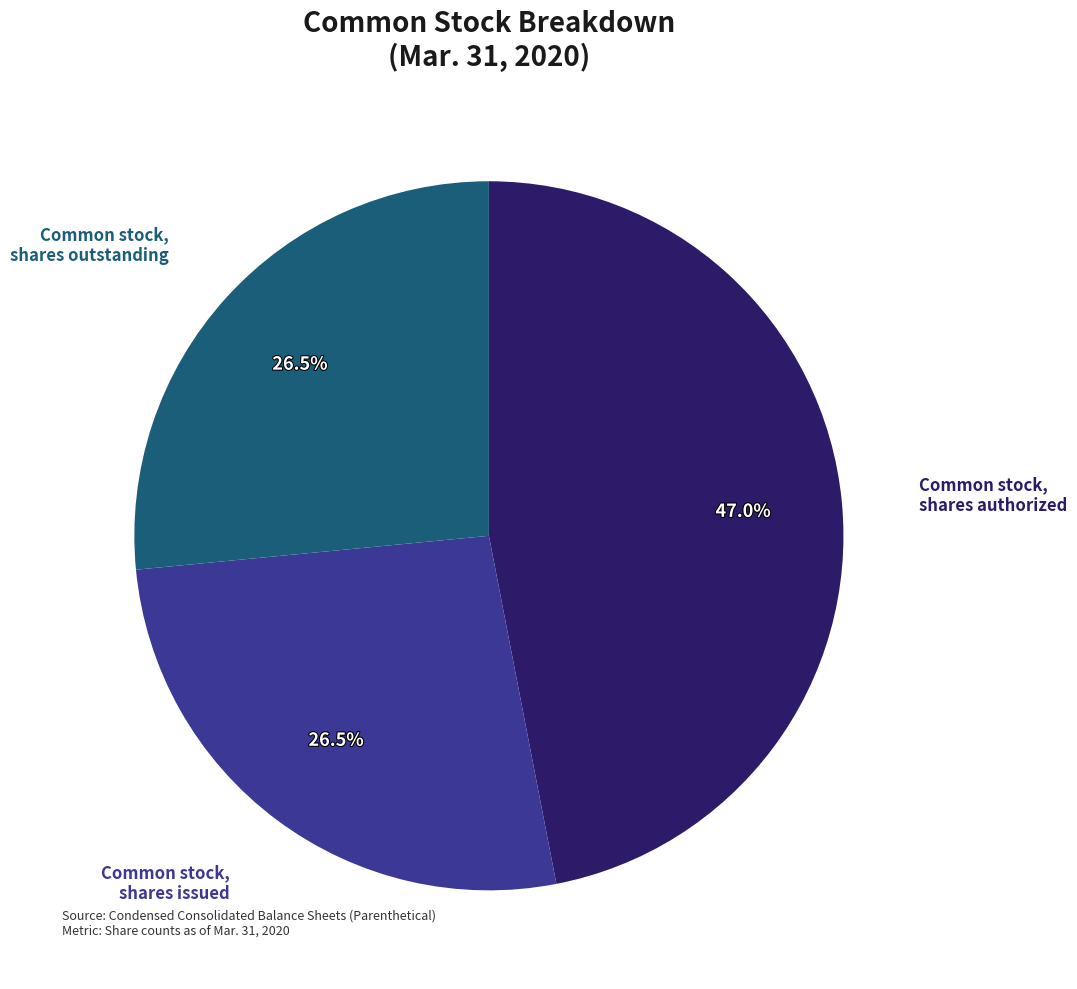

How many segments does this pie chart have?

3